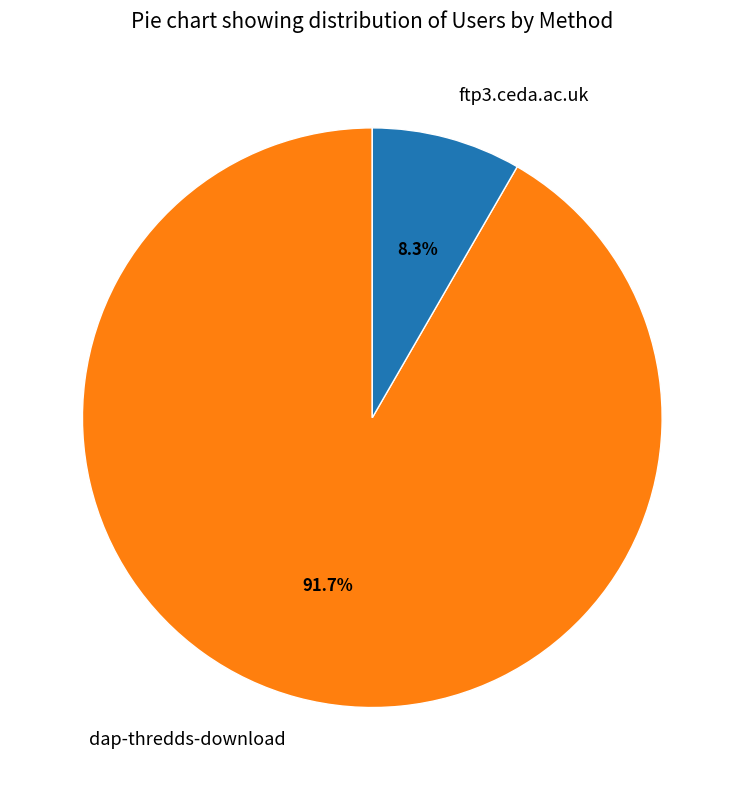

Is it true that dap-thredds-download is 80% of the pie?

False